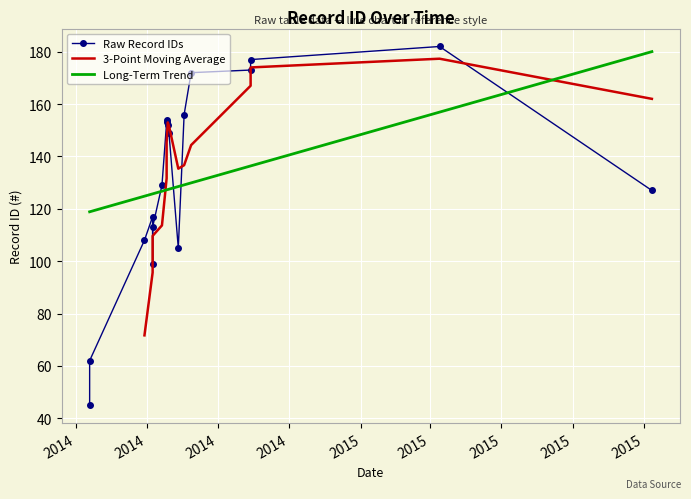

How many values exceed 149?

8